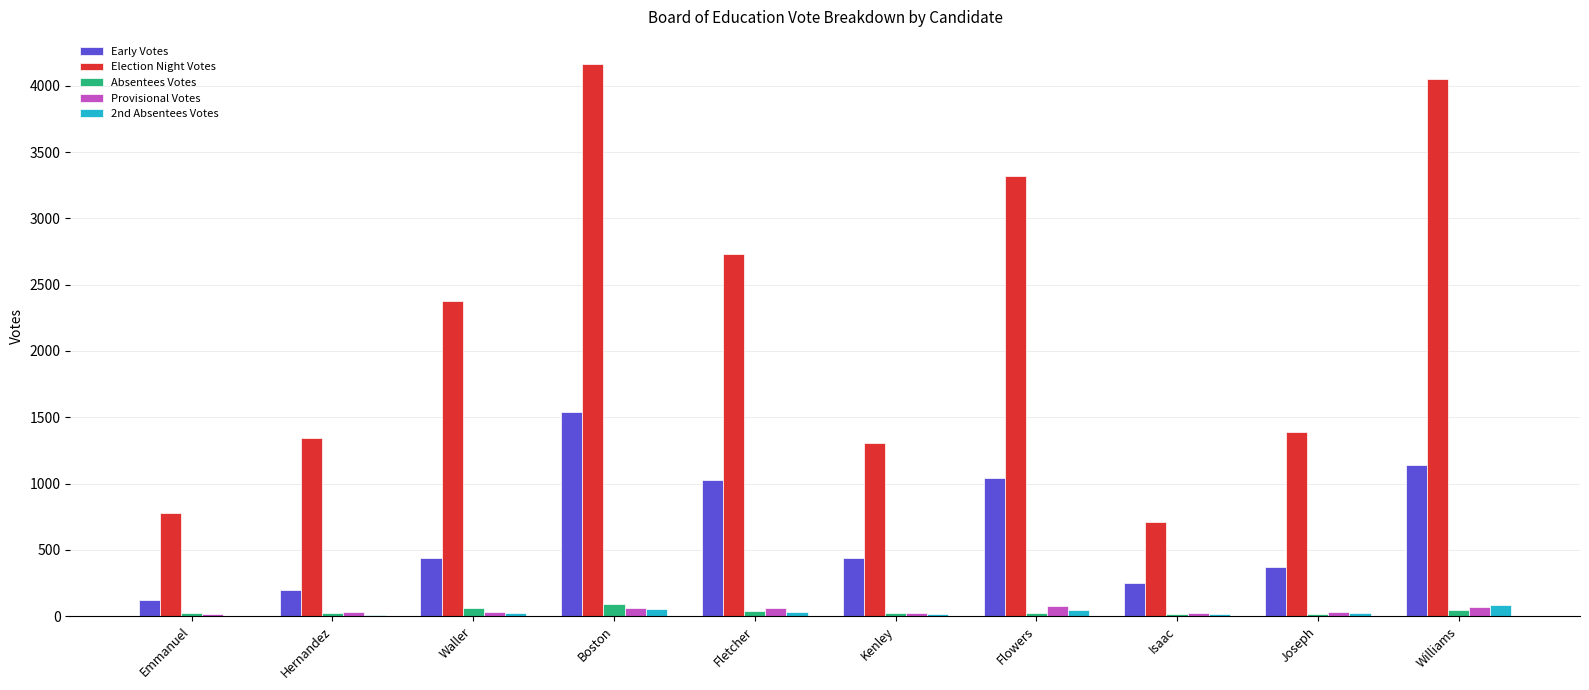

At which category is the sum across all series the highest?

Boston